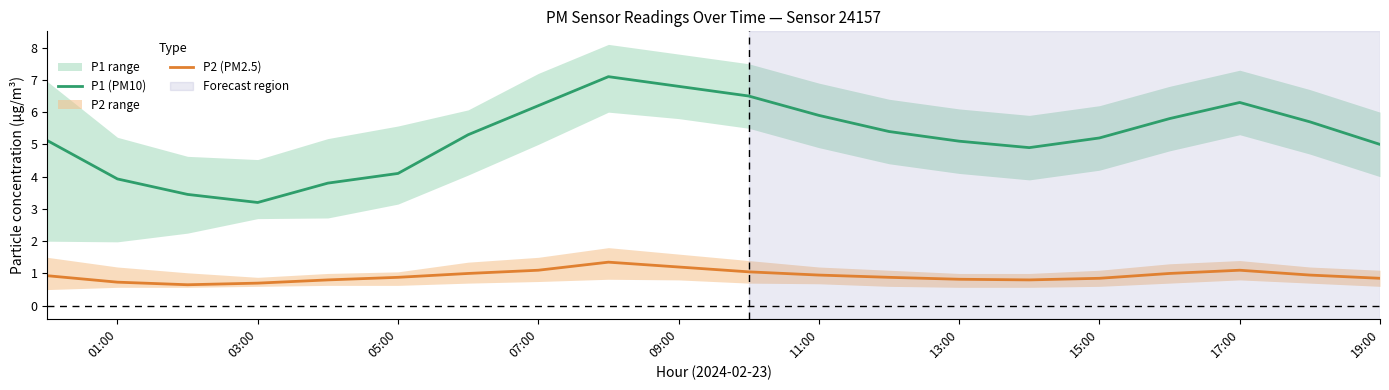

True or false: P2 (PM2.5) and P1 (PM10) intersect in this chart.

False